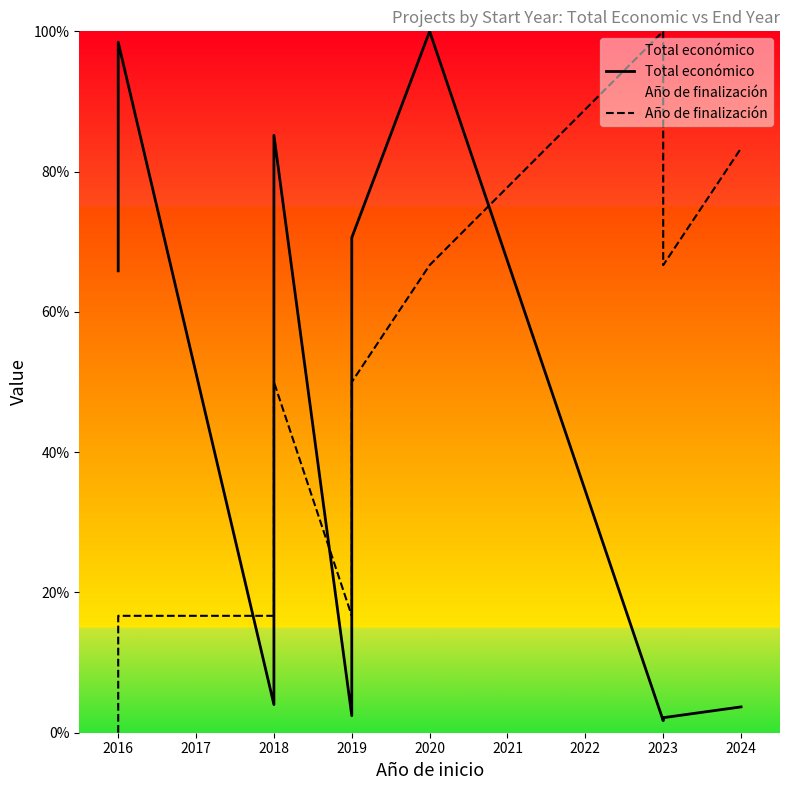

The Total económico series shows 3.2 at 2023. True or false?

False